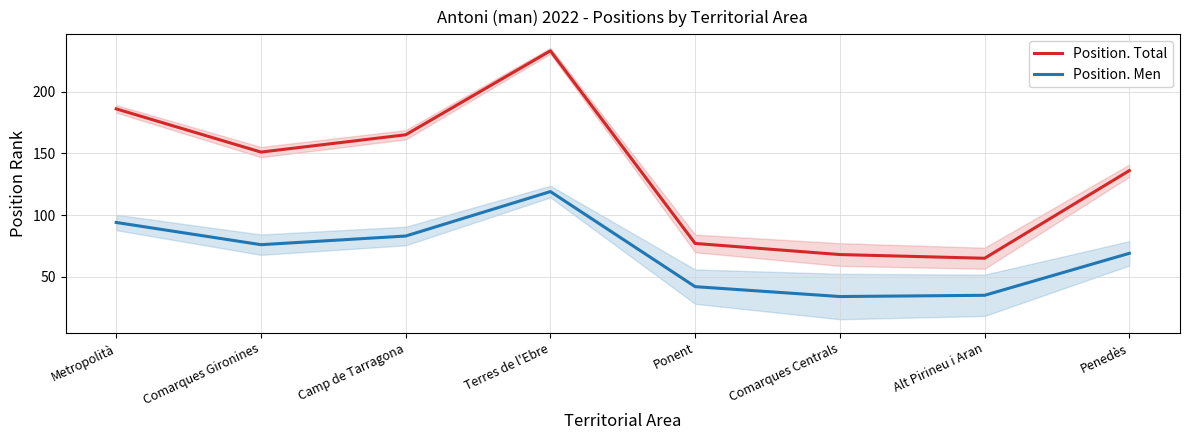

Which has a higher value, Camp de Tarragona or Ponent?

Camp de Tarragona